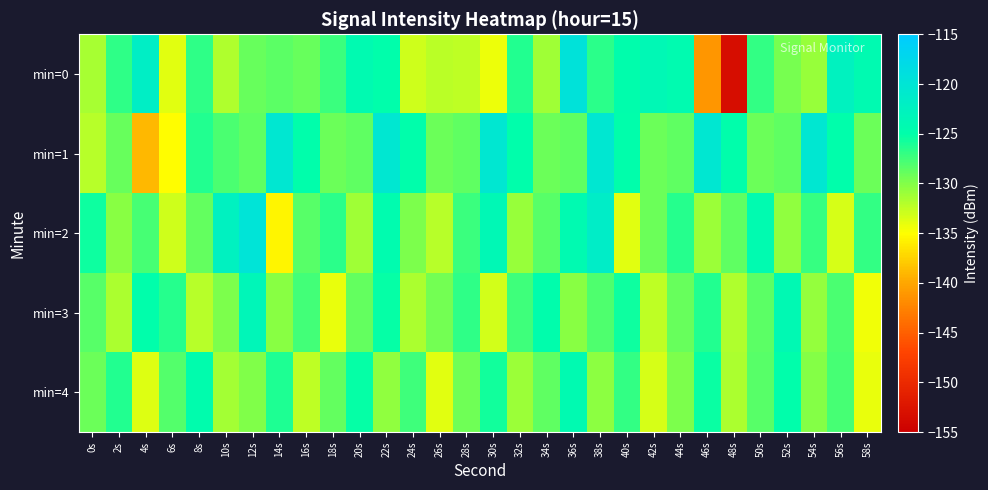

Reading left to right, extract all data points from this chart.

min=0: 0s=-131.4	2s=-126.8	4s=-121.7	6s=-133.8	8s=-126.8	10s=-131.9	12s=-129.0	14s=-128.4	16s=-129.0	18s=-127.3	20s=-124.1	22s=-125.0	24s=-133.1	26s=-132.3	28s=-132.4	30s=-134.2	32s=-126.3	34s=-131.1	36s=-119.5	38s=-126.7	40s=-124.7	42s=-123.7	44s=-124.3	46s=-141.1	48s=-153.3	50s=-126.9	52s=-129.7	54s=-130.8	56s=-122.6	58s=-124.1
min=1: 0s=-132.0	2s=-128.9	4s=-139.0	6s=-135.1	8s=-126.4	10s=-127.9	12s=-128.7	14s=-120.4	16s=-124.9	18s=-129.1	20s=-128.7	22s=-120.4	24s=-124.9	26s=-129.1	28s=-128.7	30s=-120.4	32s=-124.9	34s=-129.1	36s=-128.7	38s=-120.4	40s=-124.9	42s=-129.1	44s=-128.7	46s=-120.4	48s=-124.9	50s=-129.1	52s=-128.7	54s=-120.4	56s=-124.9	58s=-129.1
min=2: 0s=-125.5	2s=-130.2	4s=-127.8	6s=-133.1	8s=-128.9	10s=-122.4	12s=-119.8	14s=-135.6	16s=-128.3	18s=-126.7	20s=-131.2	22s=-124.5	24s=-129.8	26s=-132.1	28s=-127.3	30s=-123.6	32s=-130.9	34s=-128.4	36s=-124.1	38s=-121.7	40s=-133.8	42s=-129.2	44s=-126.5	46s=-131.0	48s=-128.7	50s=-124.3	52s=-130.6	54s=-127.1	56s=-133.4	58s=-126.9
min=3: 0s=-128.3	2s=-131.7	4s=-124.9	6s=-126.5	8s=-132.1	10s=-129.8	12s=-123.4	14s=-130.2	16s=-127.6	18s=-134.1	20s=-128.9	22s=-125.3	24s=-131.6	26s=-129.4	28s=-126.8	30s=-133.2	32s=-127.5	34s=-124.7	36s=-130.3	38s=-128.1	40s=-125.6	42s=-132.4	44s=-129.0	46s=-126.3	48s=-131.8	50s=-128.5	52s=-124.0	54s=-130.7	56s=-127.9	58s=-134.5
min=4: 0s=-129.1	2s=-126.4	4s=-133.7	6s=-128.2	8s=-124.6	10s=-131.3	12s=-129.9	14s=-126.1	16s=-132.5	18s=-128.8	20s=-125.2	22s=-130.6	24s=-127.4	26s=-133.9	28s=-129.3	30s=-125.7	32s=-131.0	34s=-128.6	36s=-124.2	38s=-130.4	40s=-127.0	42s=-133.3	44s=-129.7	46s=-125.4	48s=-131.7	50s=-128.3	52s=-124.9	54s=-130.1	56s=-127.7	58s=-134.2